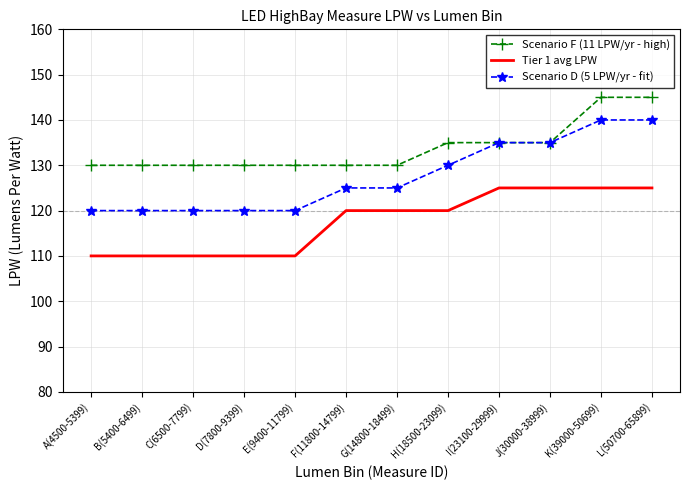

What are all the series names shown in the legend?

Scenario F (11 LPW/yr - high), Tier 1 avg LPW, Scenario D (5 LPW/yr - fit)